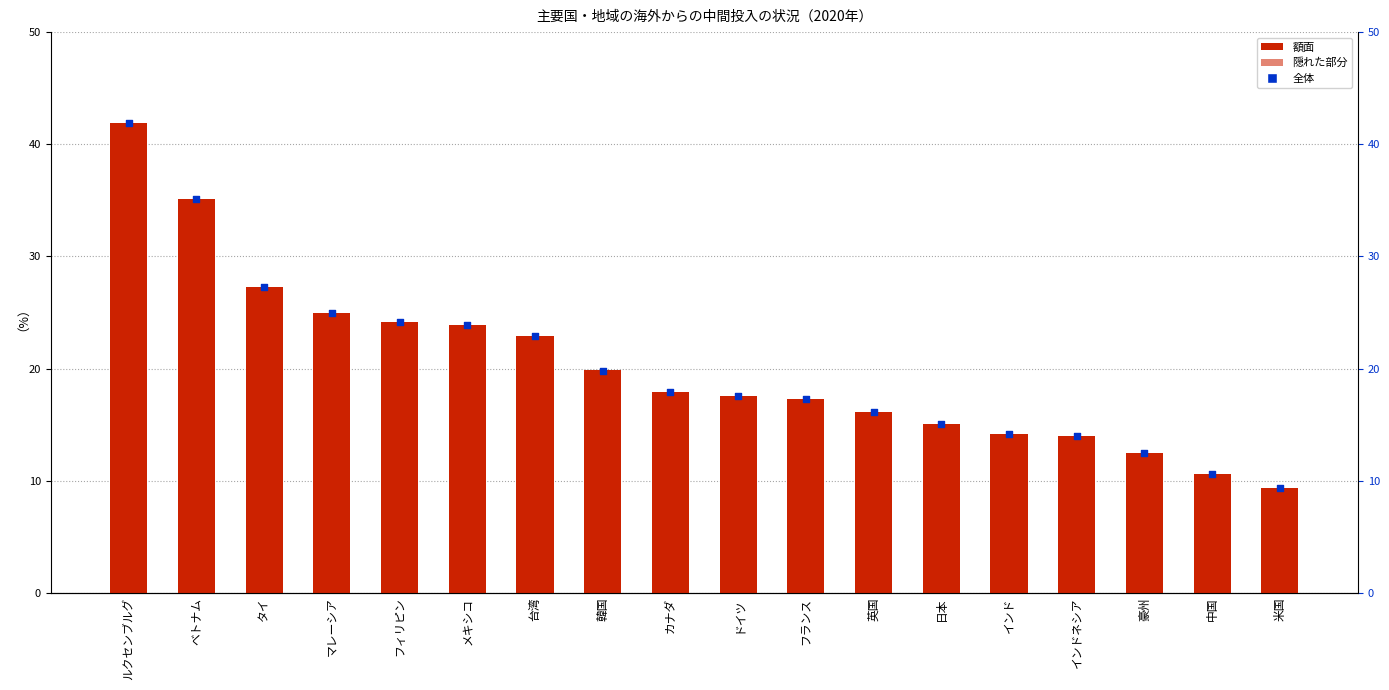

Which series has the largest total across all categories?

全体